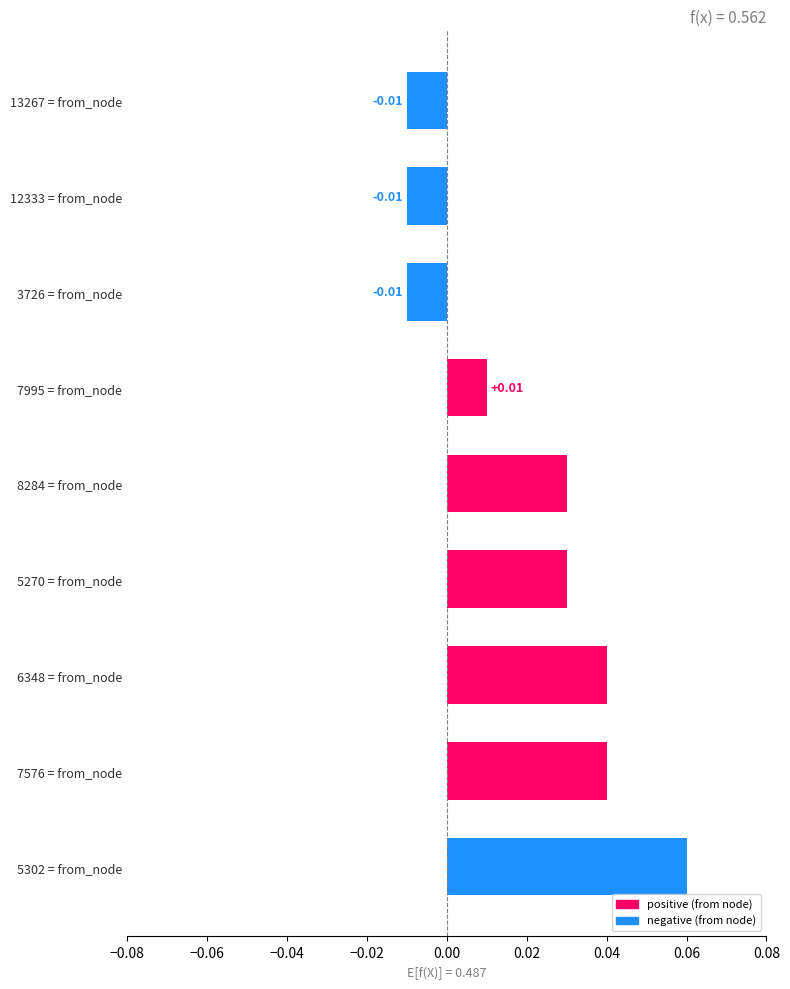

What is the difference between the second highest and second lowest values?

0.1